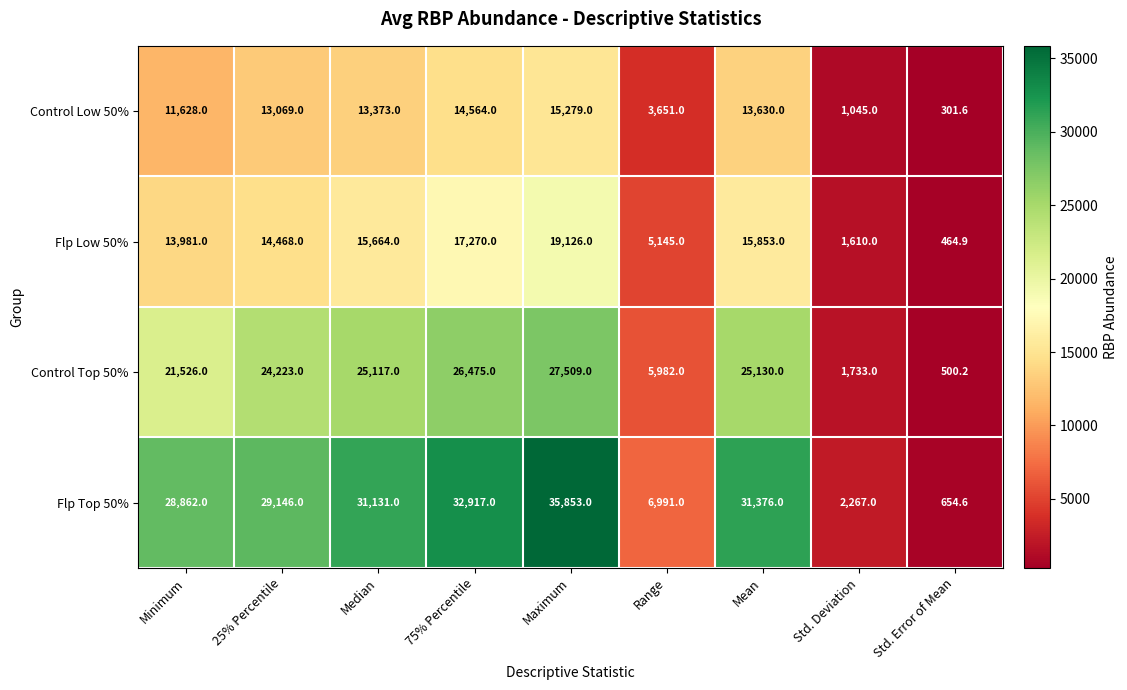

Which series has the widest spread of values?

Flp Top 50%